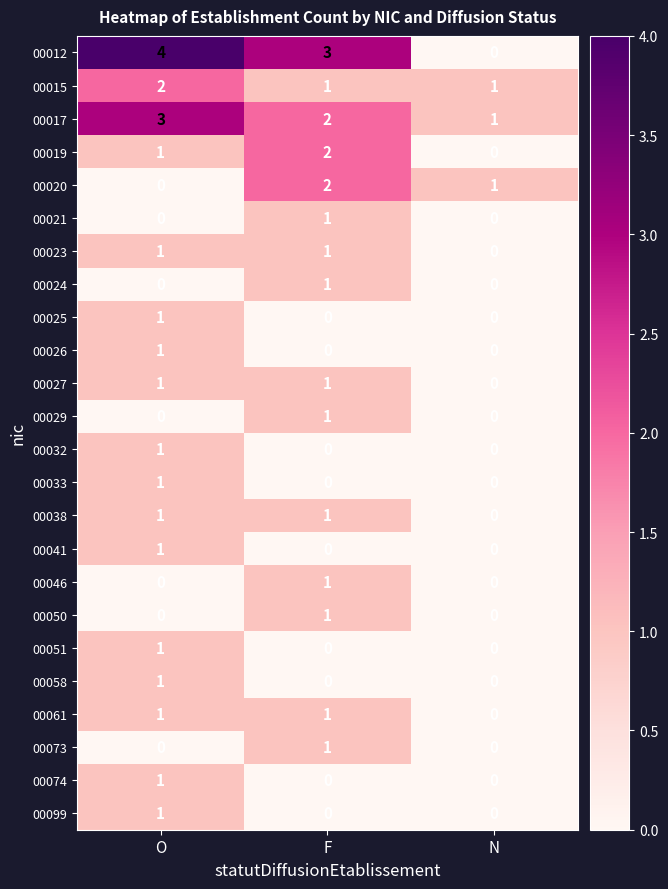

Where is 00020 nearest to the value 1?

N